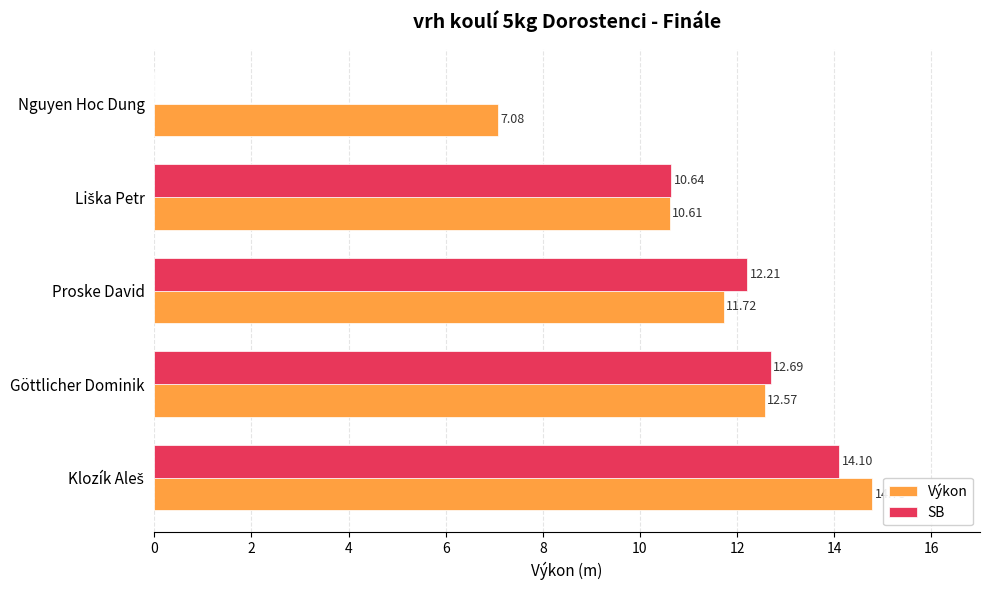

What is the sum of the SB values at Proske David and Göttlicher Dominik?

24.9